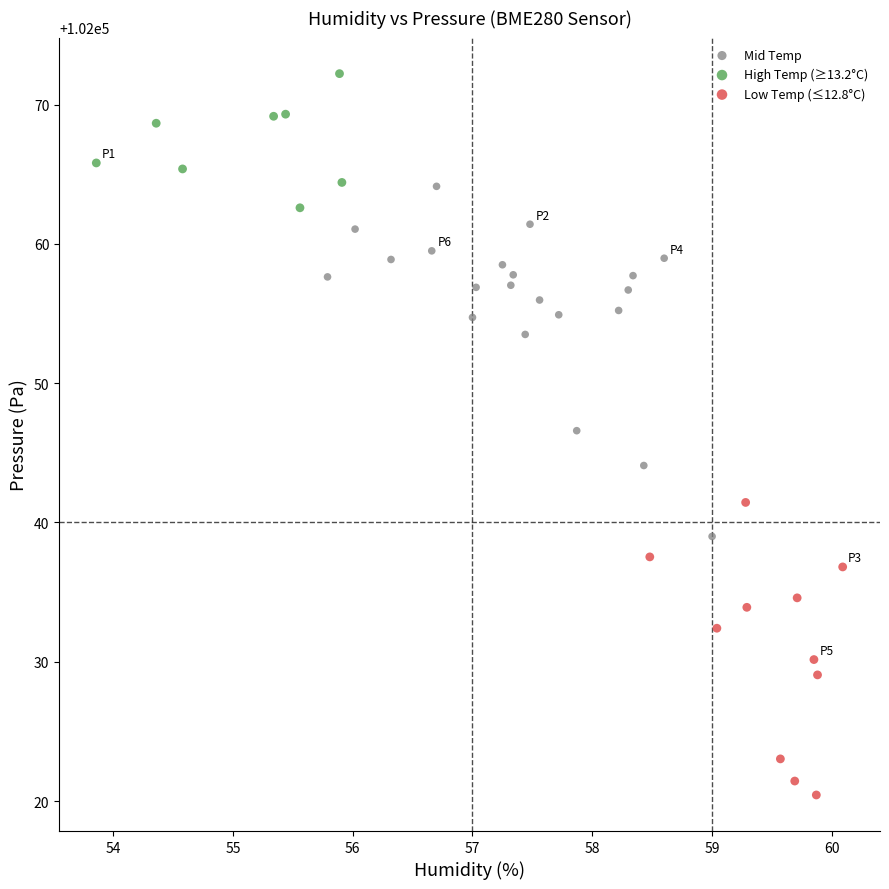

Which series reaches the maximum Y coordinate?

High Temp (≥13.2°C)